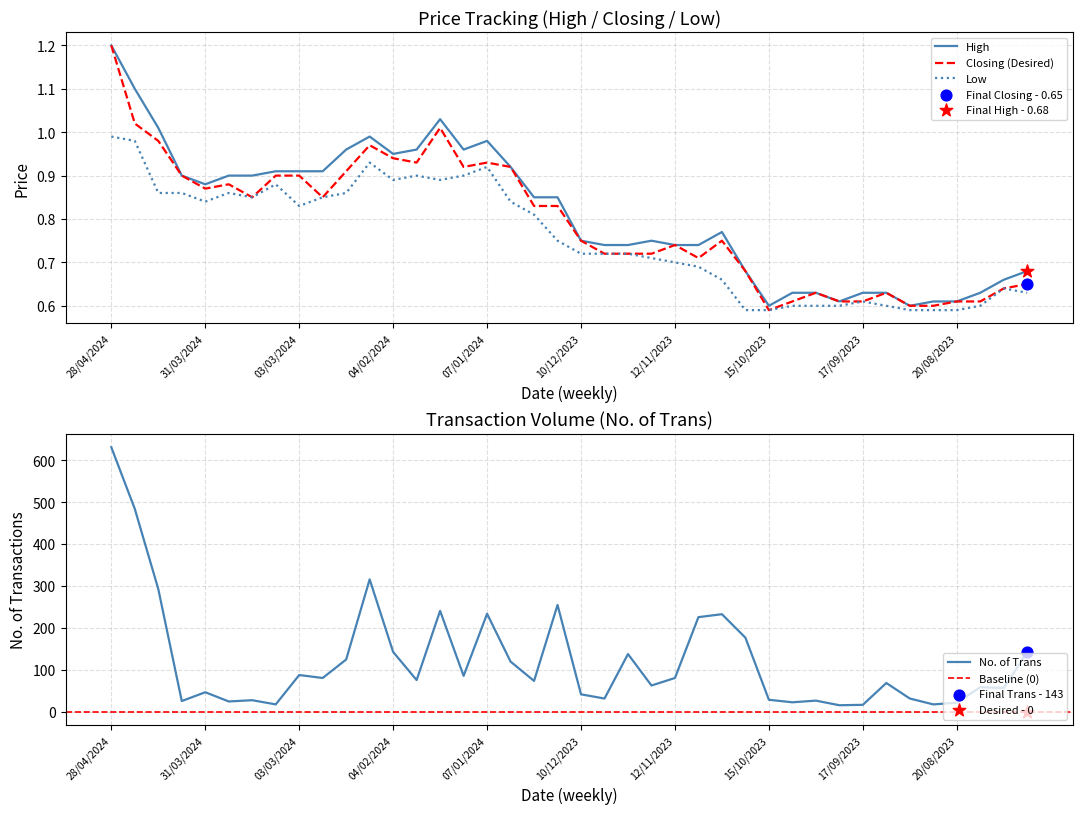

Is the value of Low at 19/11/2023 greater than the value of High at 14/04/2024?

No